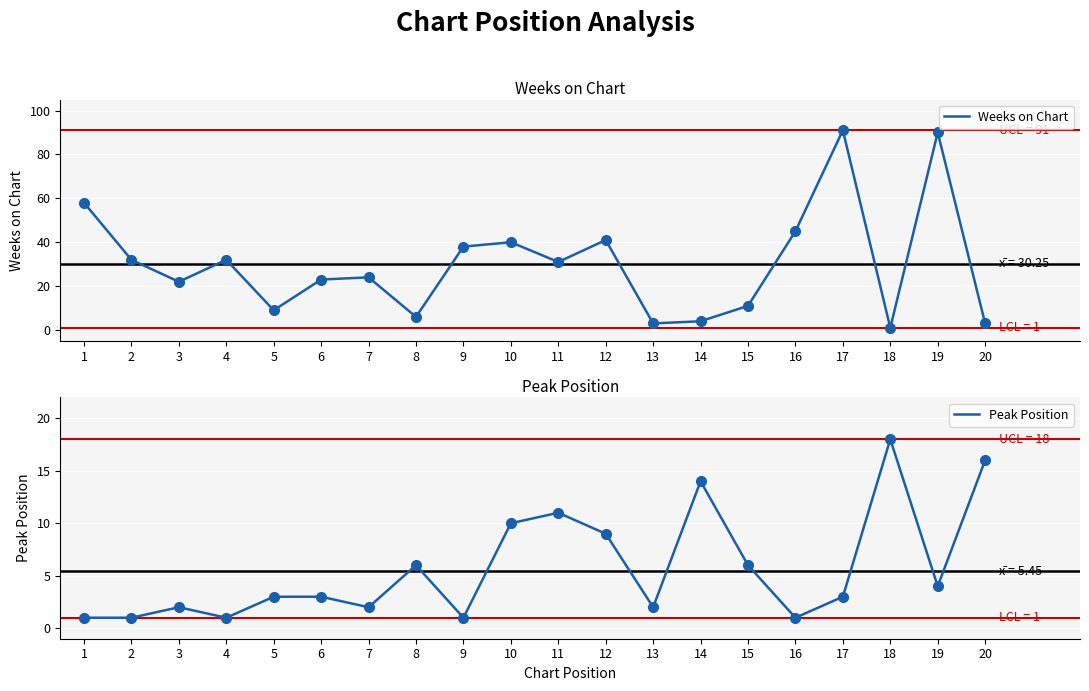

Reading right to left, transcribe all the data shown in this chart.

Weeks on Chart: 3	90	1	91	45	11	4	3	41	31	40	38	6	24	23	9	32	22	32	58
Peak Position: 16	4	18	3	1	6	14	2	9	11	10	1	6	2	3	3	1	2	1	1